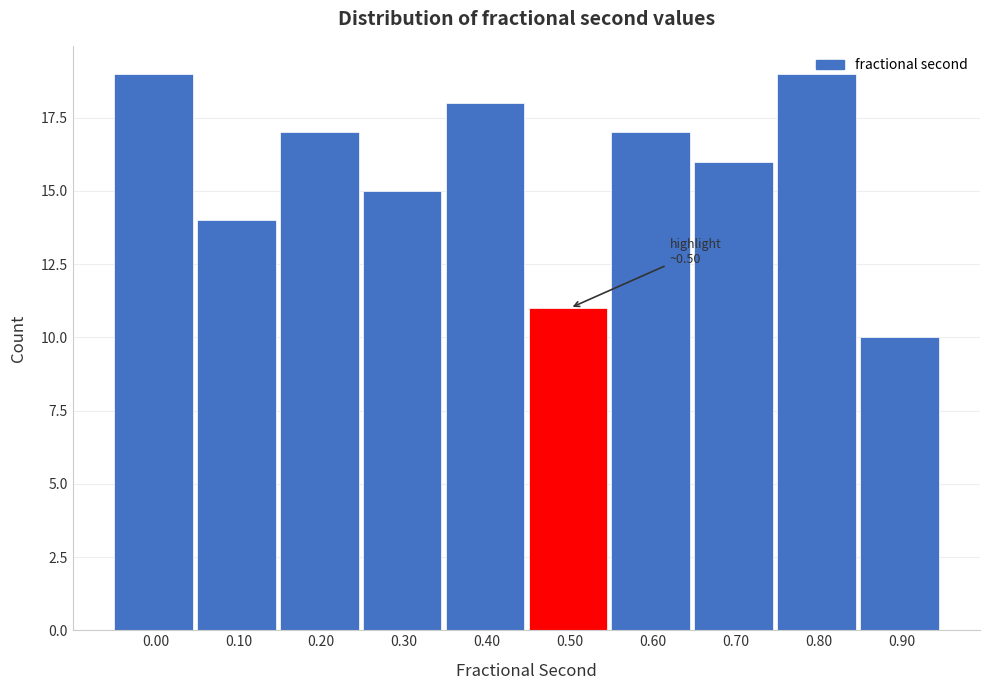

True or false: the data shows 16 at 0.70.

True